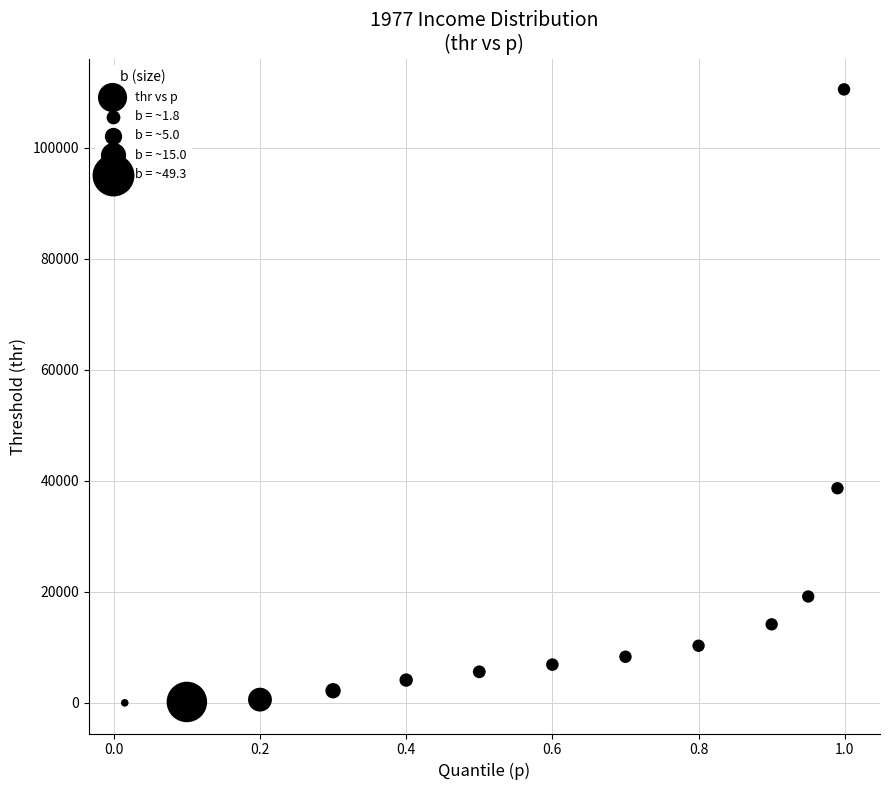

What is the range of Y values (max minus min)?

110547.7